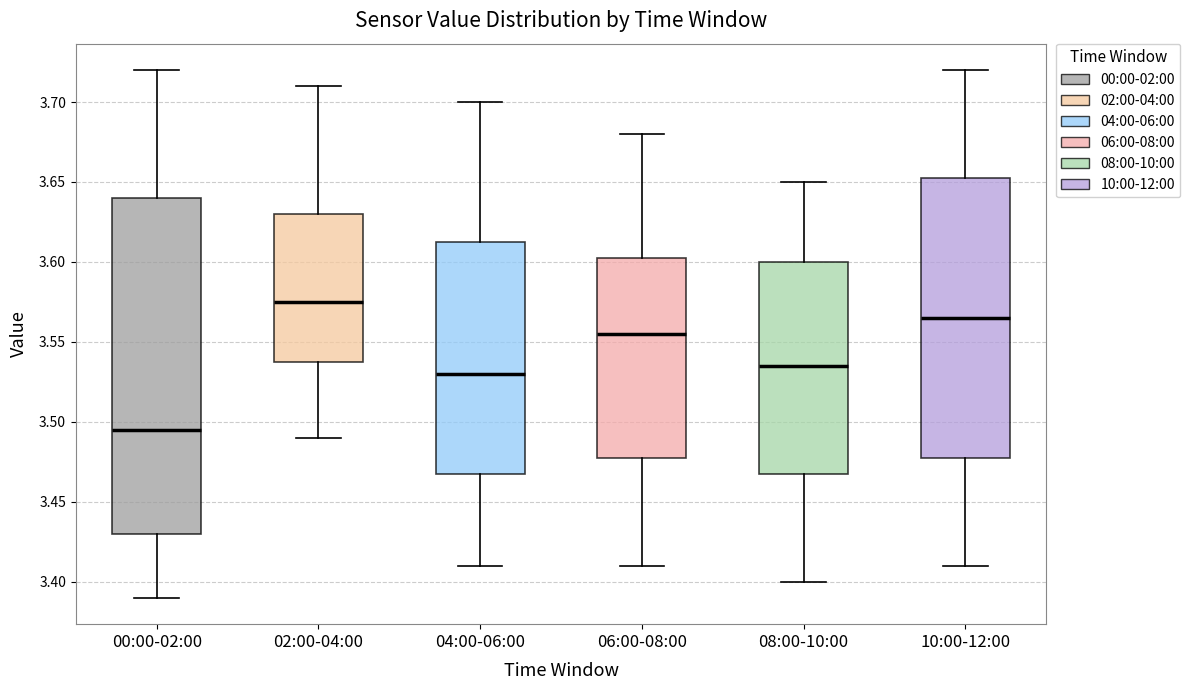

Reading left to right, transcribe this box plot: for each box, give where its median line is, the range the box spans, and where its two whiskers end, as read against the y-axis. The values are not printed on the chart, so give them approximately, as read against the axis.

00:00-02:00: median 3.495, box 3.430 to 3.640, whiskers 3.390 to 3.720
02:00-04:00: median 3.575, box 3.540 to 3.630, whiskers 3.490 to 3.710
04:00-06:00: median 3.530, box 3.470 to 3.615, whiskers 3.410 to 3.700
06:00-08:00: median 3.555, box 3.480 to 3.605, whiskers 3.410 to 3.680
08:00-10:00: median 3.535, box 3.470 to 3.600, whiskers 3.400 to 3.650
10:00-12:00: median 3.565, box 3.480 to 3.655, whiskers 3.410 to 3.720